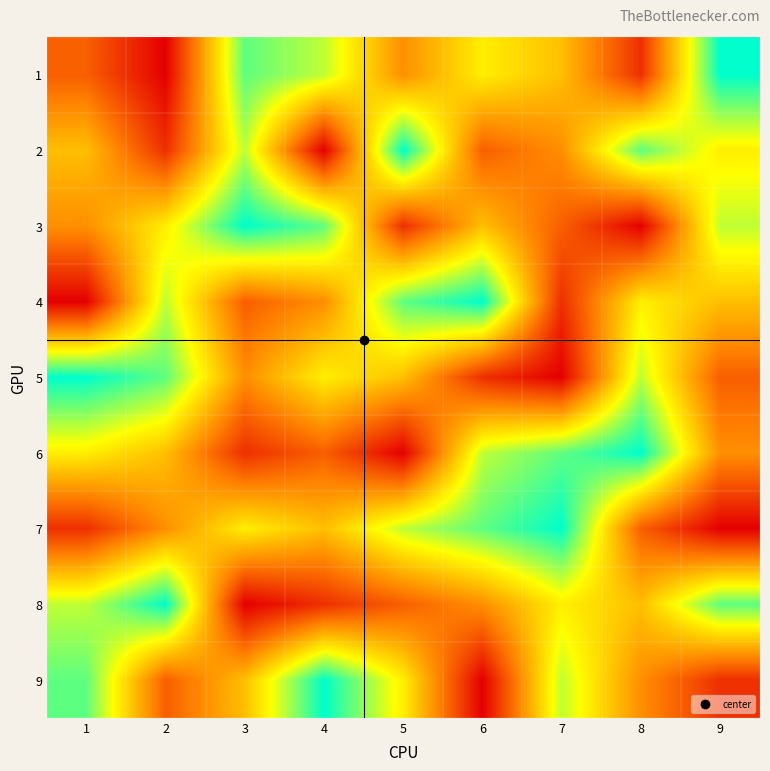

How many data points does each series have?

9